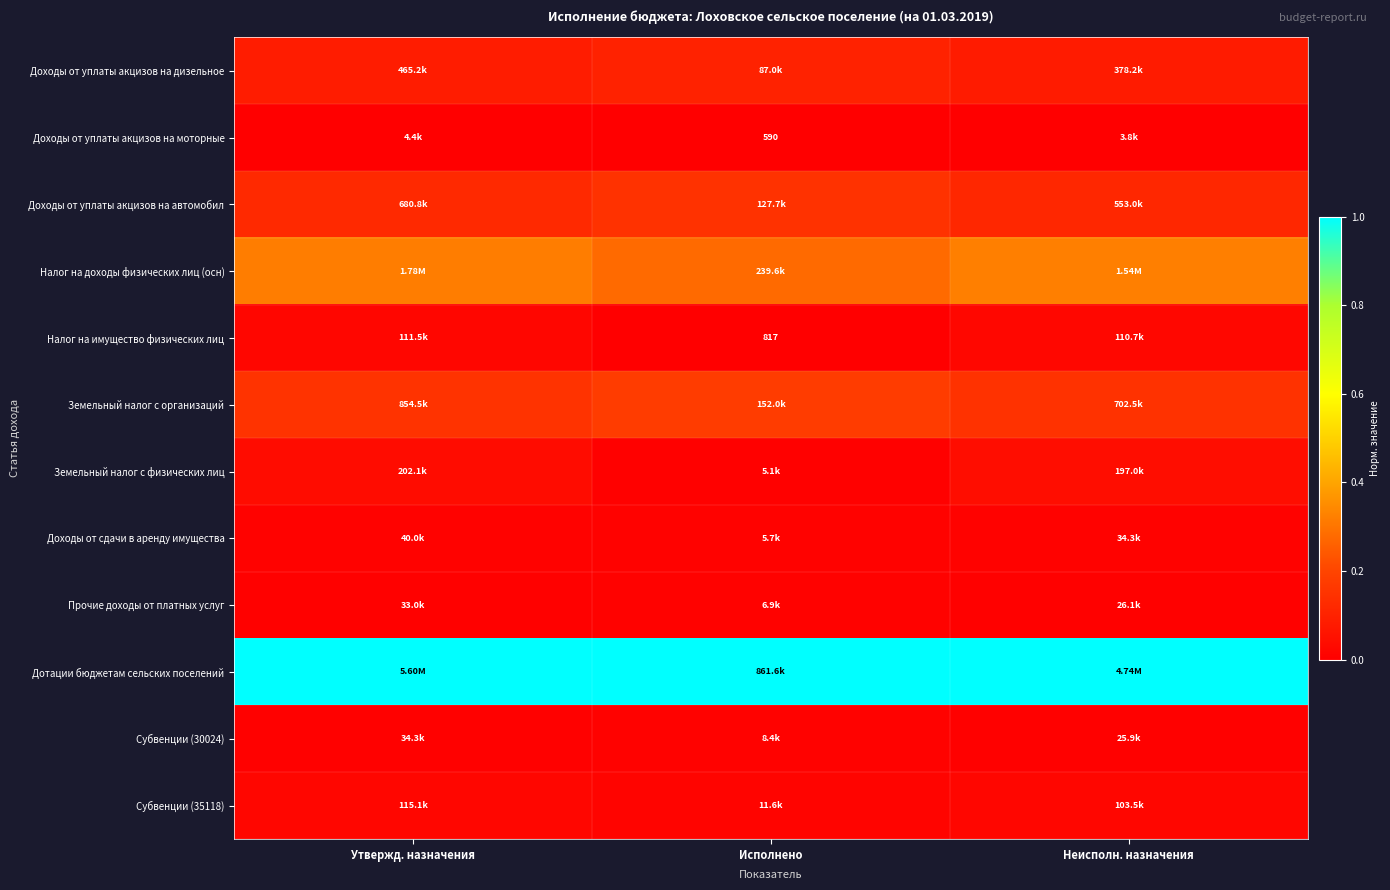

What is the total value across all series at Неисполн. назначения?

1.8